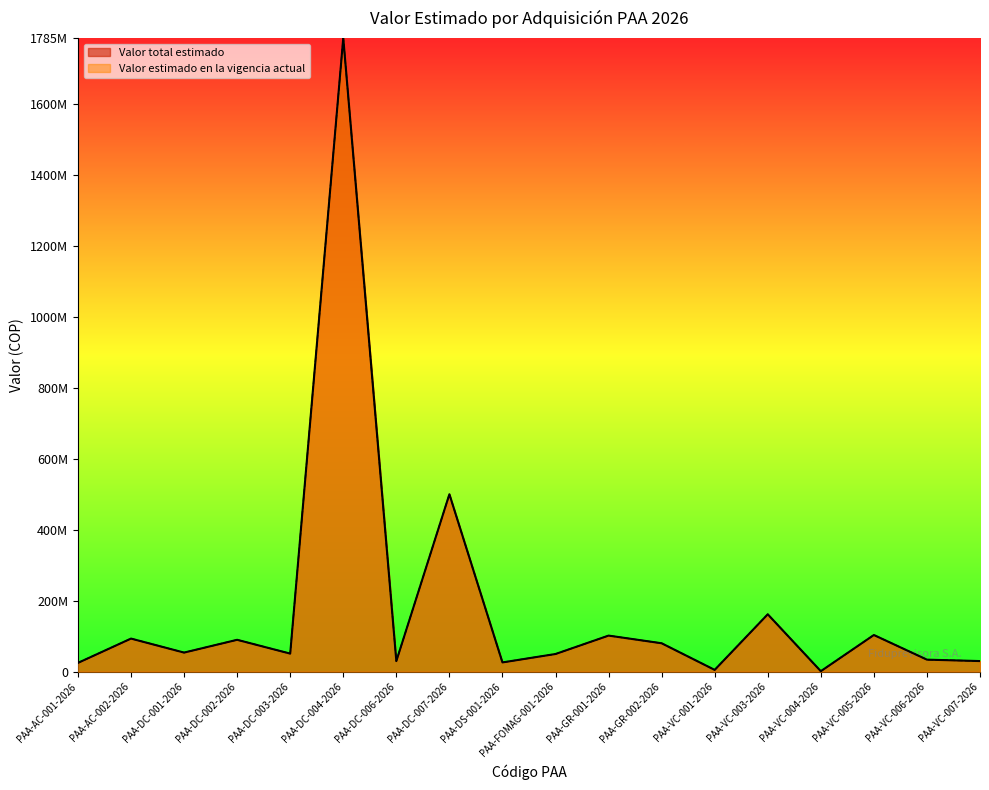

What is the average value of the Valor total estimado series?

179084409